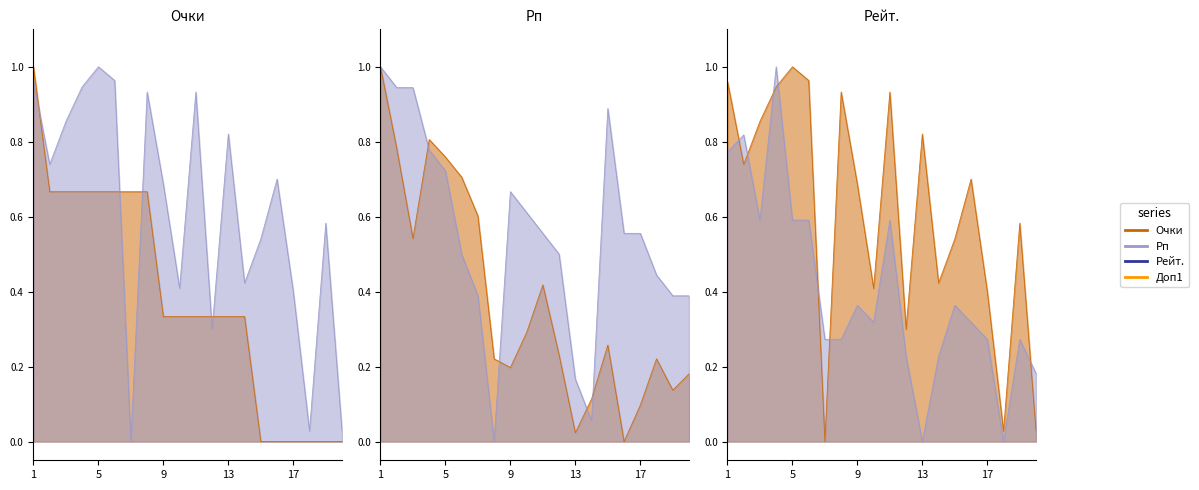

What is the value of the Очки point at the 3rd from the left?

0.7